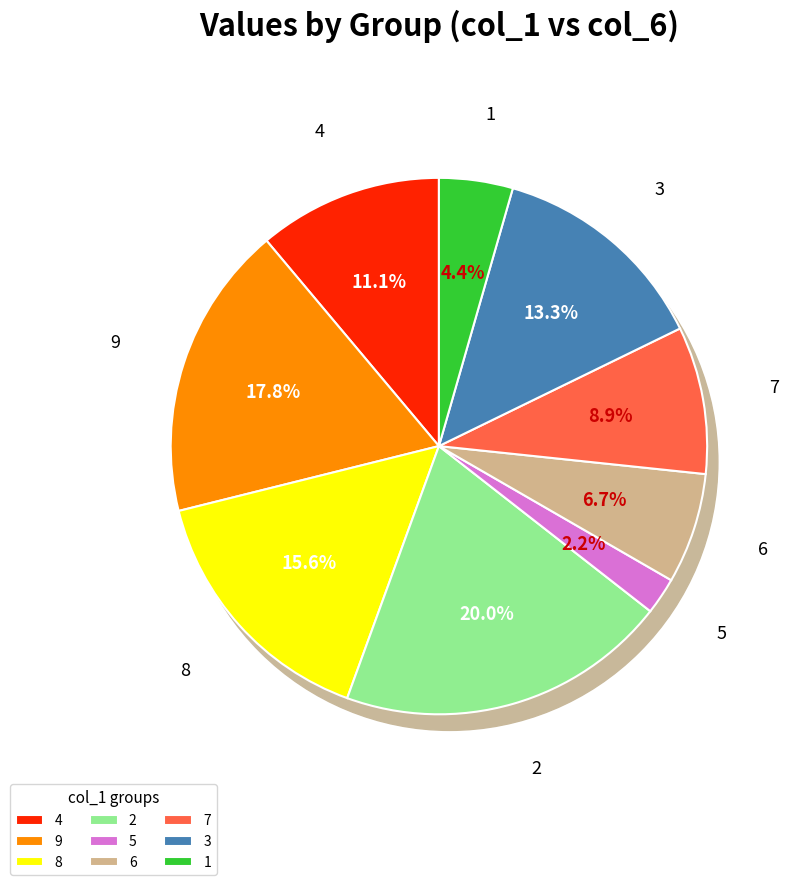

How many segments does this pie chart have?

9